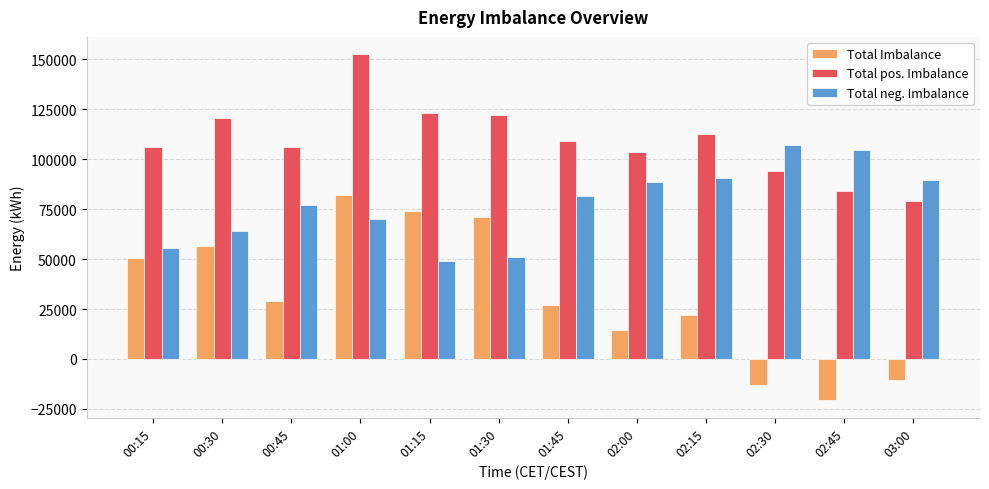

How many groups of bars are there?

12